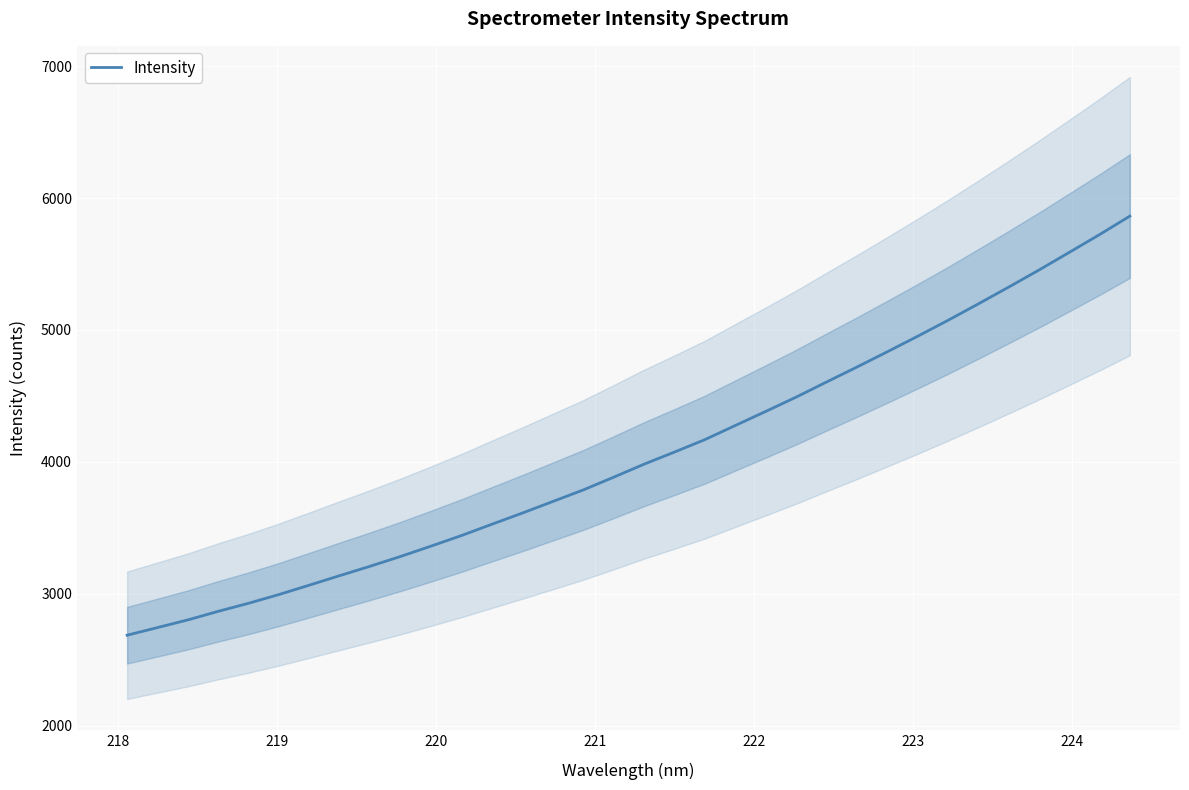

What is the highest value of the Intensity series?

5863.2